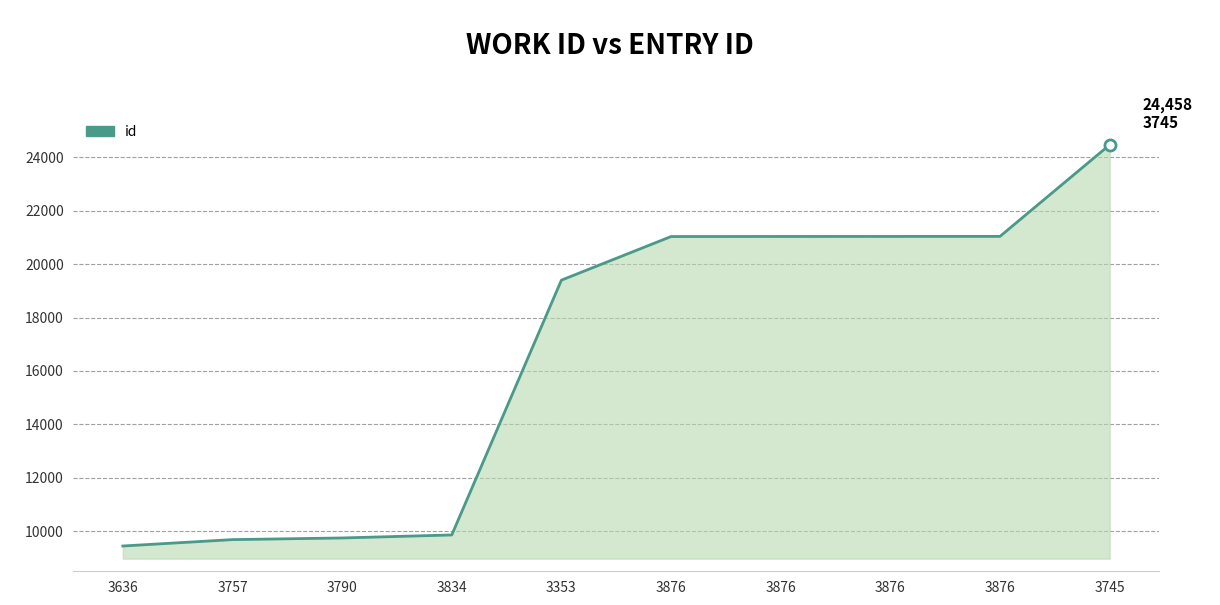

Reading left to right, transcribe all the data shown in this chart.

3636=9453	3757=9692	3790=9754	3834=9866	3353=19397	3876=21028	3876=21031	3876=21032	3876=21034	3745=24458